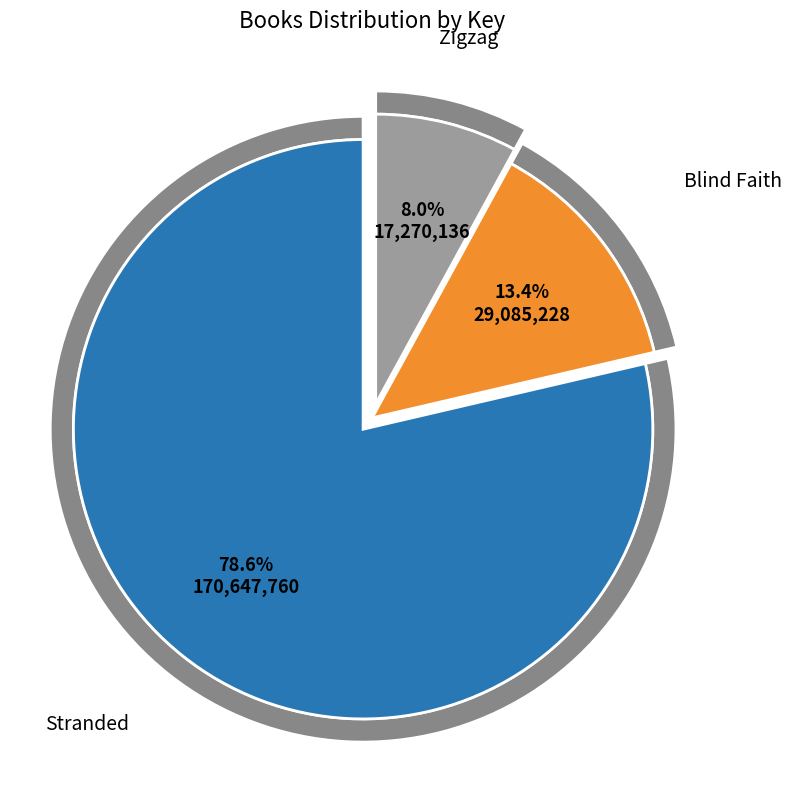

To the nearest percent, what portion does Zigzag represent?

8%